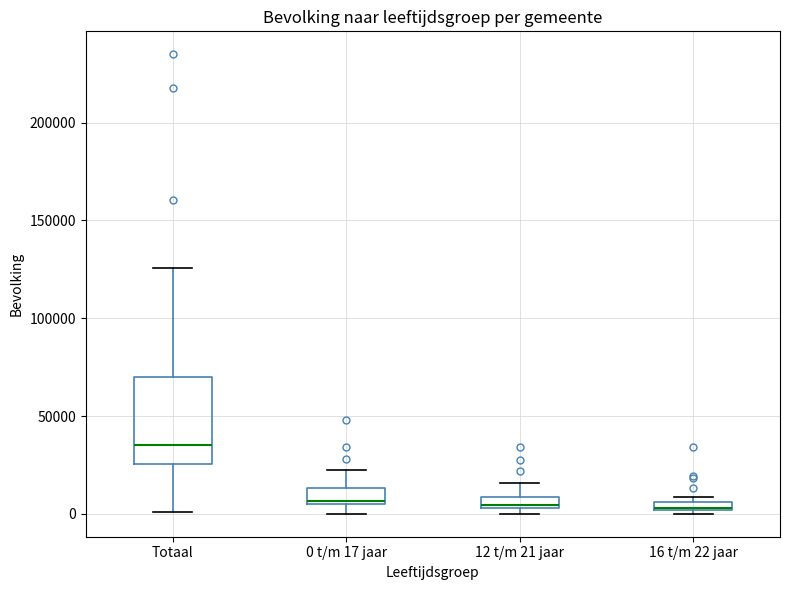

Where is the lower edge of the box for 16 t/m 22 jaar on the y-axis? The values are not printed on the chart, so give them approximately, as read against the axis.

0